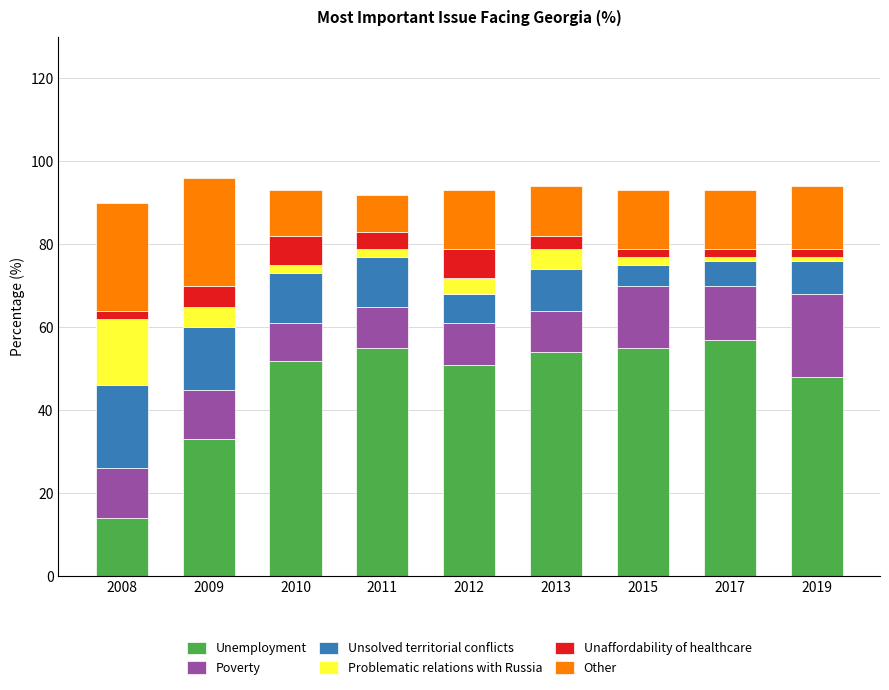

What is the difference between the maximum and minimum values in the Unemployment series?

43